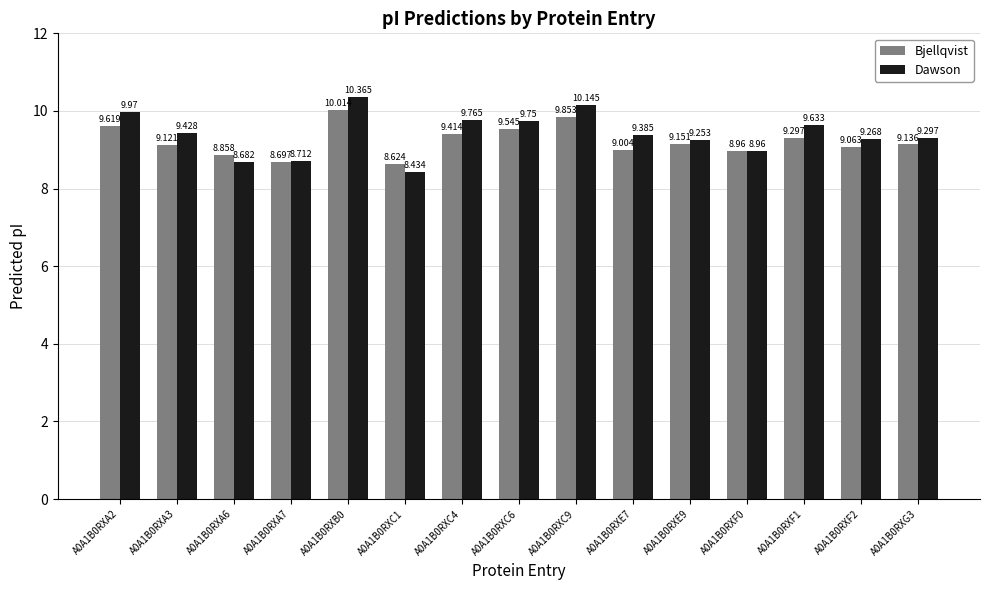

Between A0A1B0RXC6 and A0A1B0RXG3, which series saw the biggest shift?

Dawson